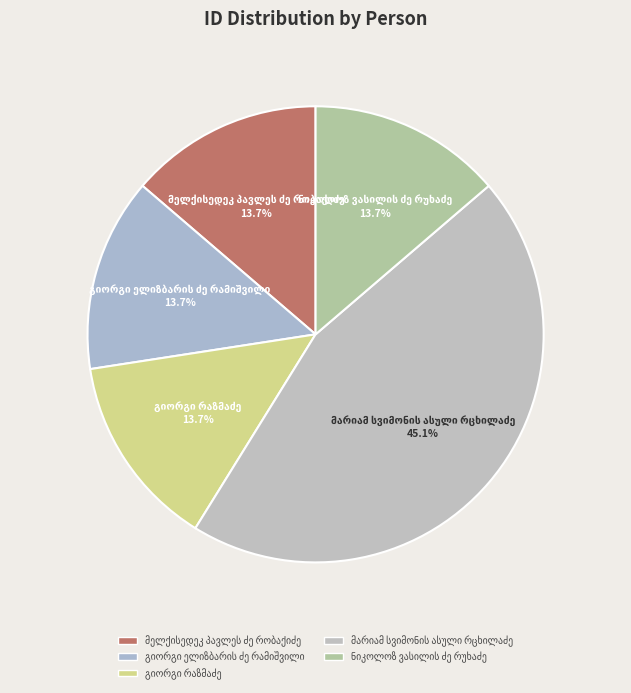

How many slices are in this pie chart?

5